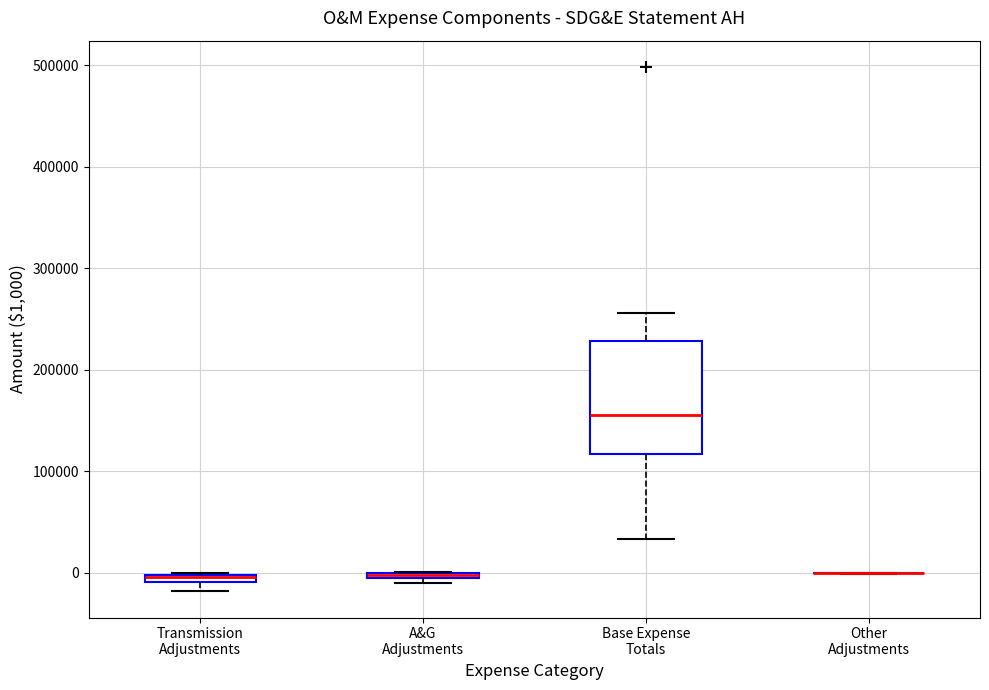

Comparing the boxes themselves (not the whiskers), which one is the tallest?

Base Expense Totals